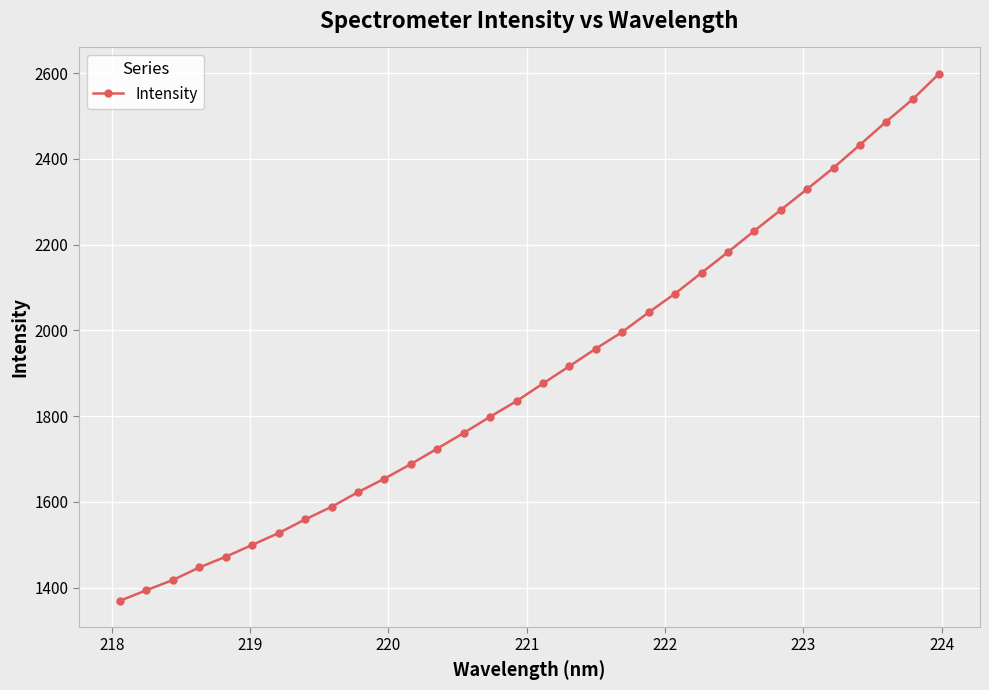

How many data points are less than 1876?

16